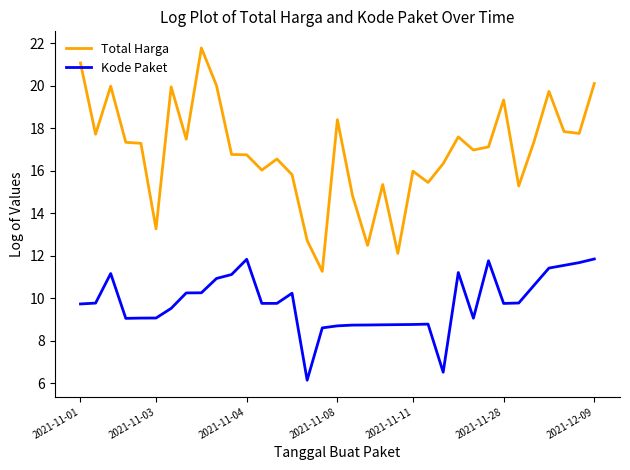

Which series has the widest spread of values?

Total Harga